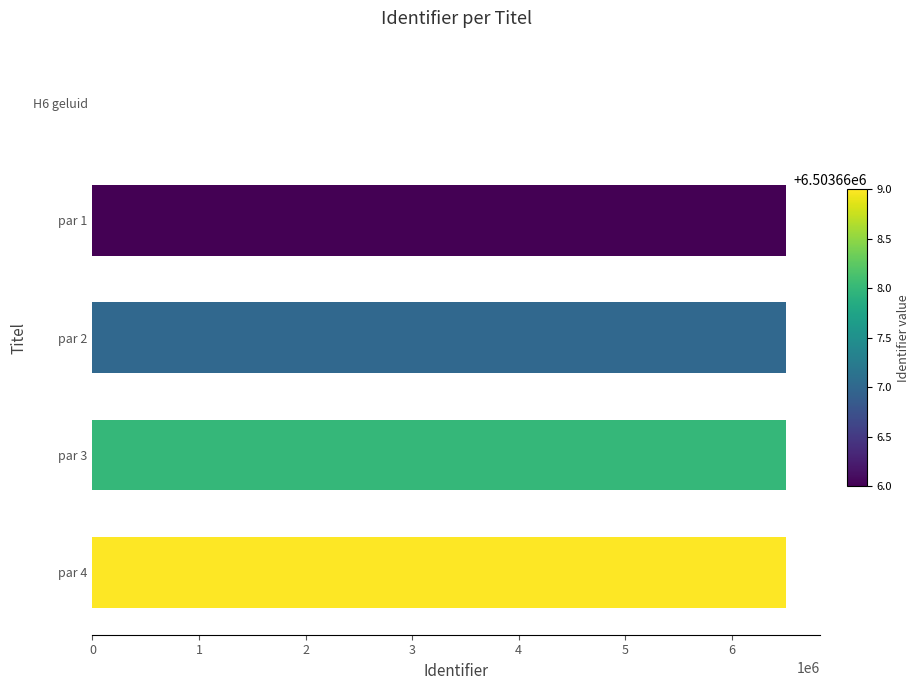

What is the average value?

5202934